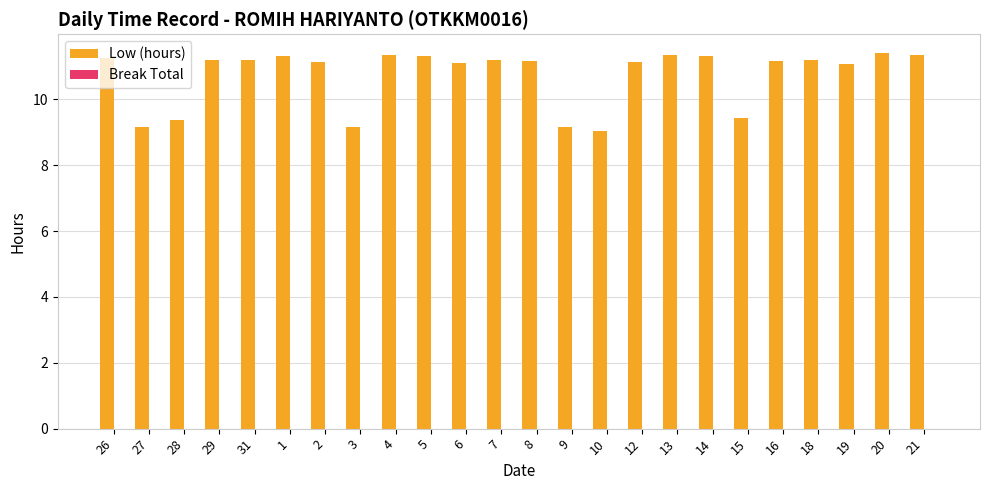

What is the label of the 8th bar from the left?

3